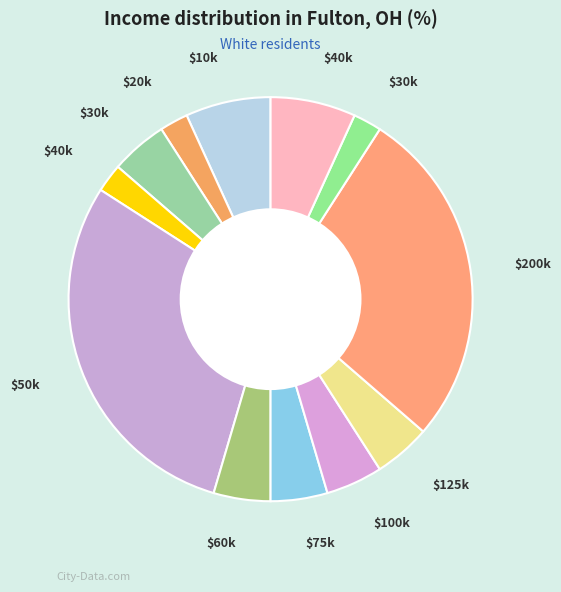

How many slices are in this pie chart?

12